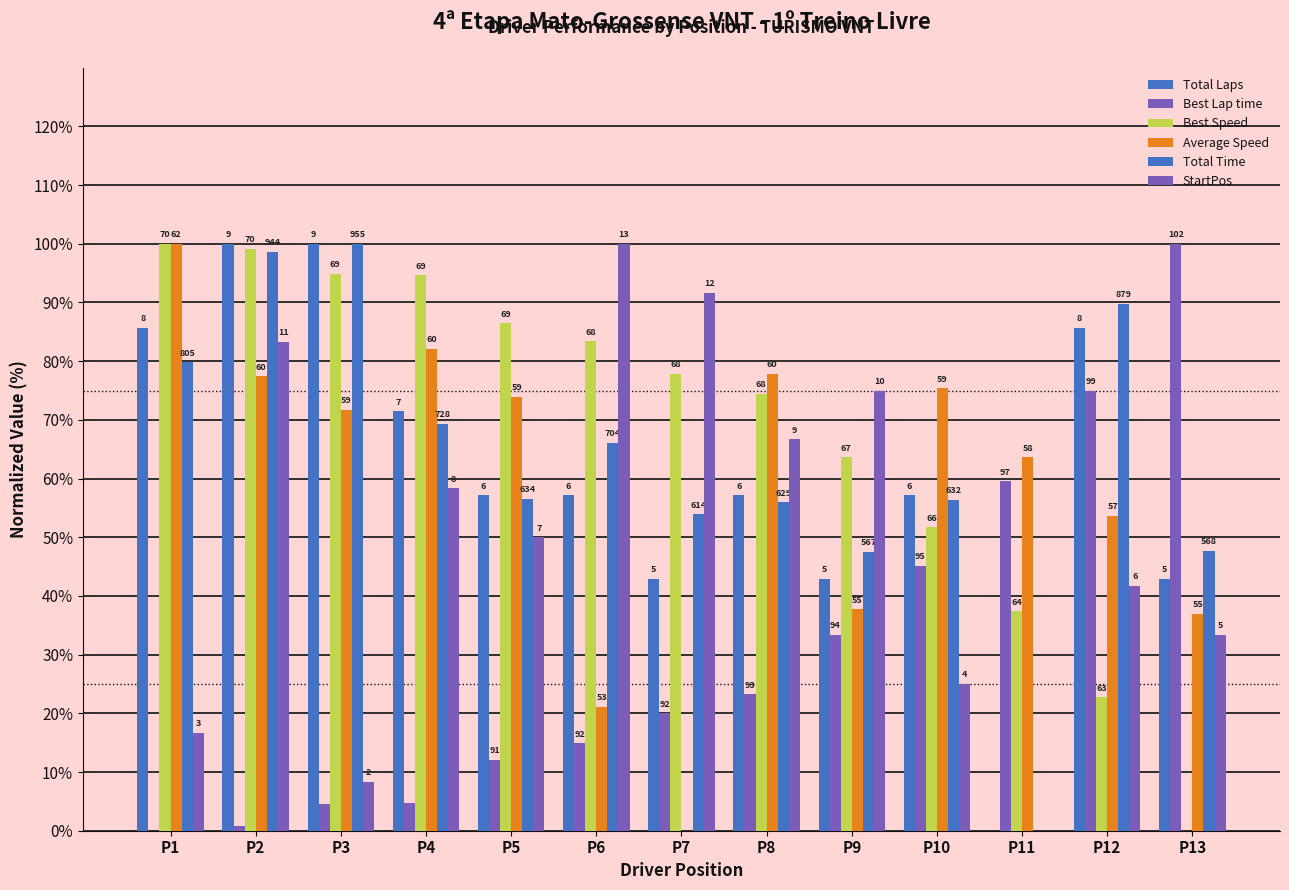

True or false: Best Speed has a value of 83.4 at P6.

True